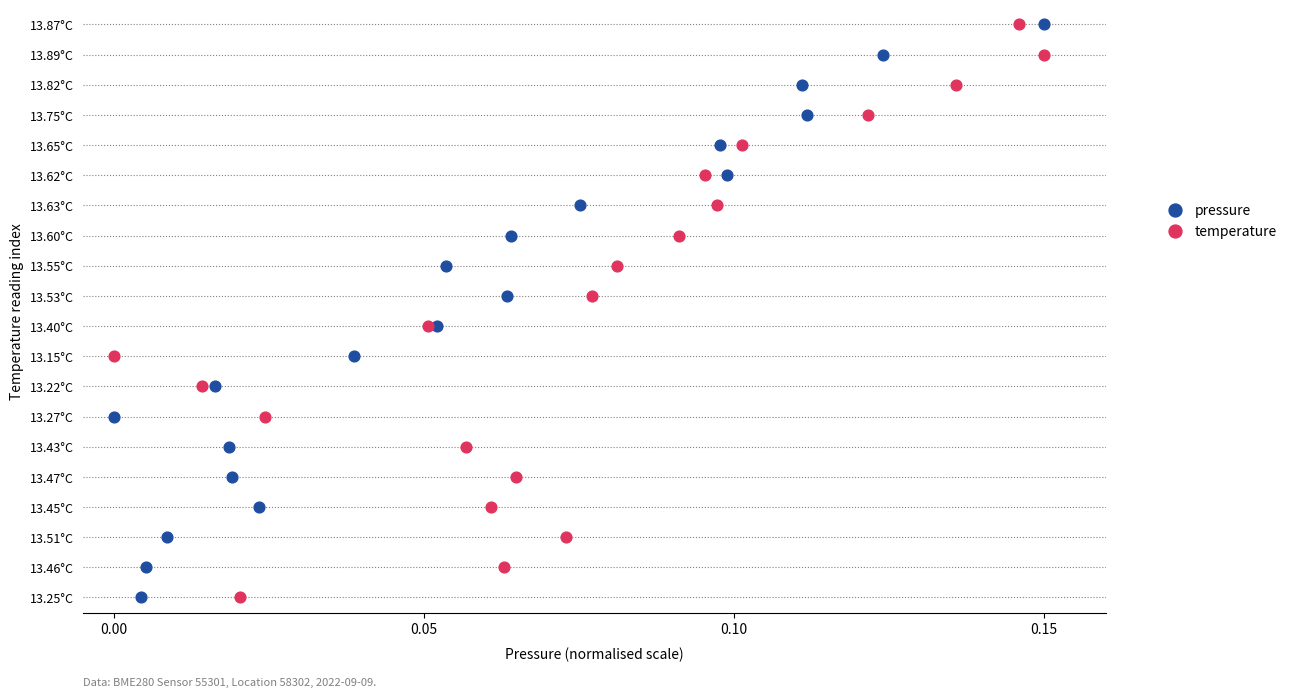

What are all the series names shown in the legend?

pressure, temperature